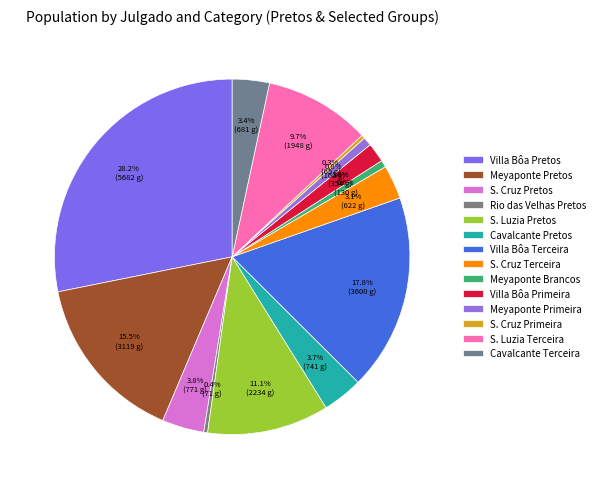

Count the number of slices in the pie.

14